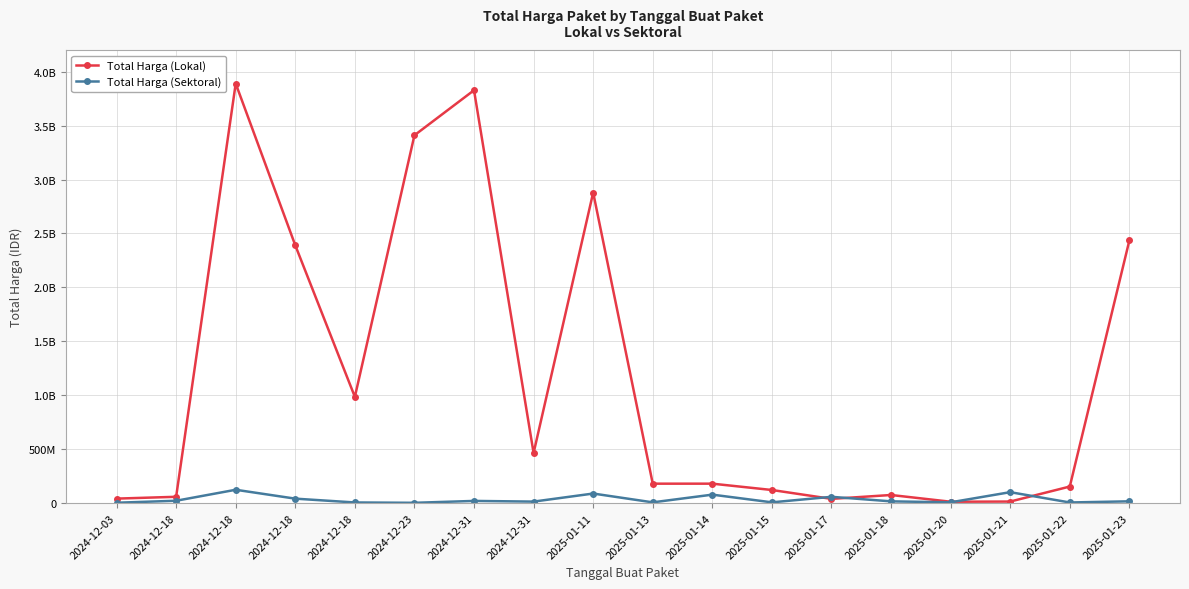

Rank the series at 2025-01-11 from lowest to highest value.

Total Harga (Sektoral), Total Harga (Lokal)